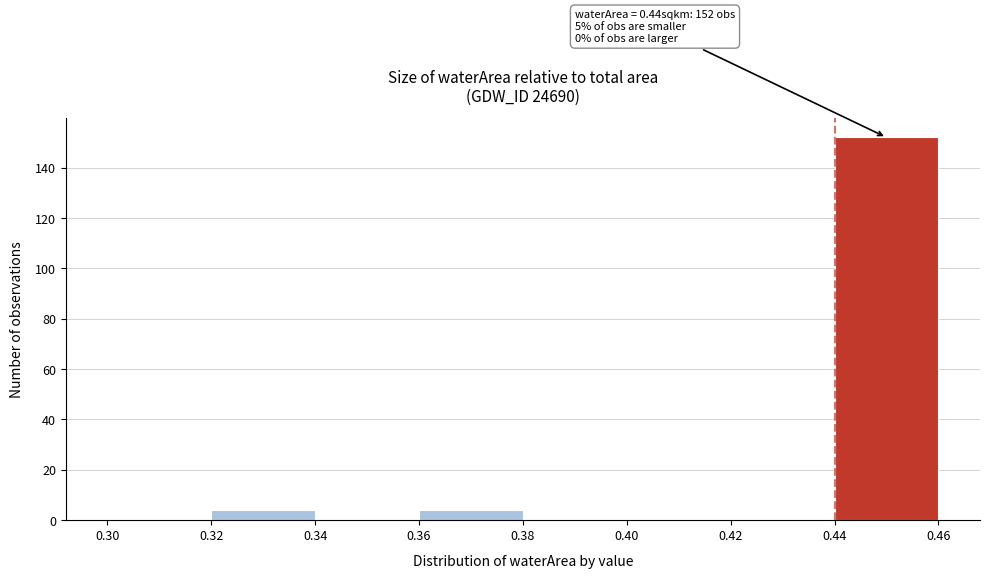

Which range on the x-axis has the tallest bar?

0.44 to 0.46